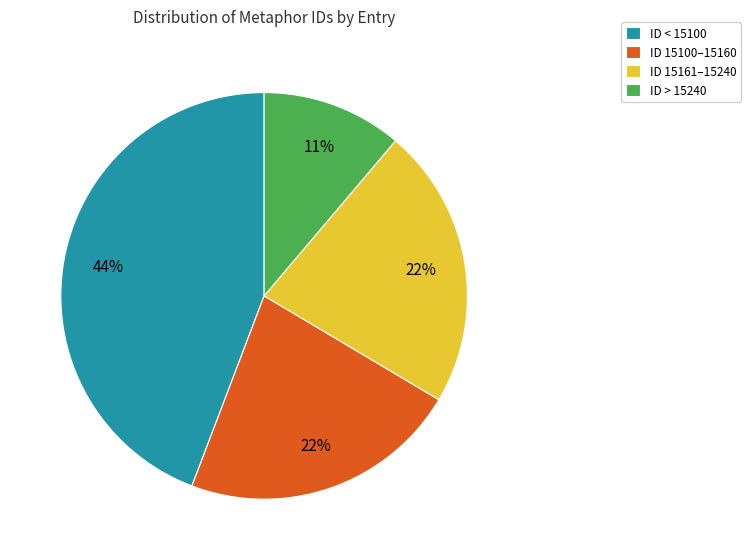

True or false: ID 15100–15160 accounts for 15% of the total.

False